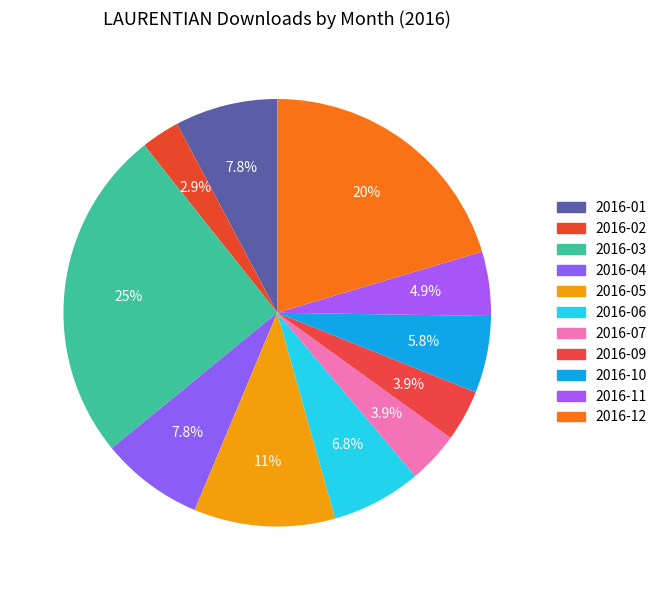

Count the number of slices in the pie.

11